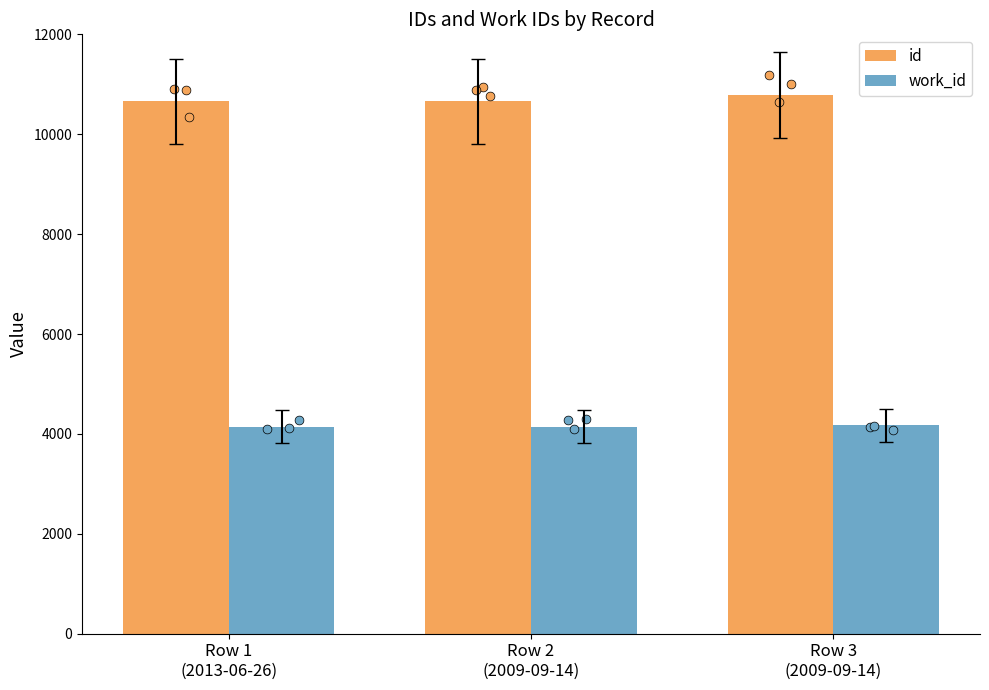

What are all the series names shown in the legend?

id, work_id